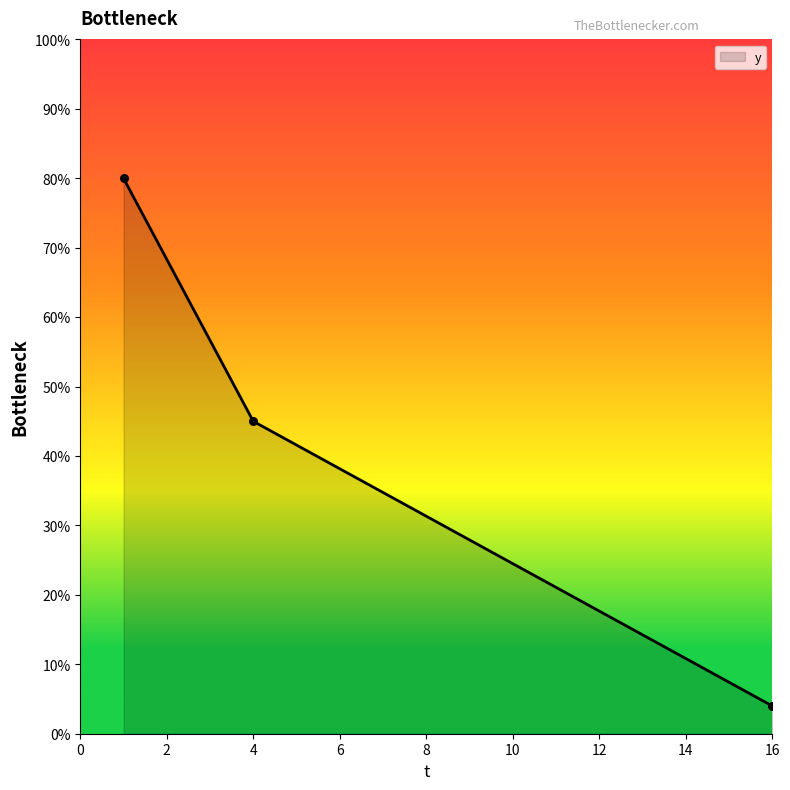

Which has a higher value, 4 or 1?

1